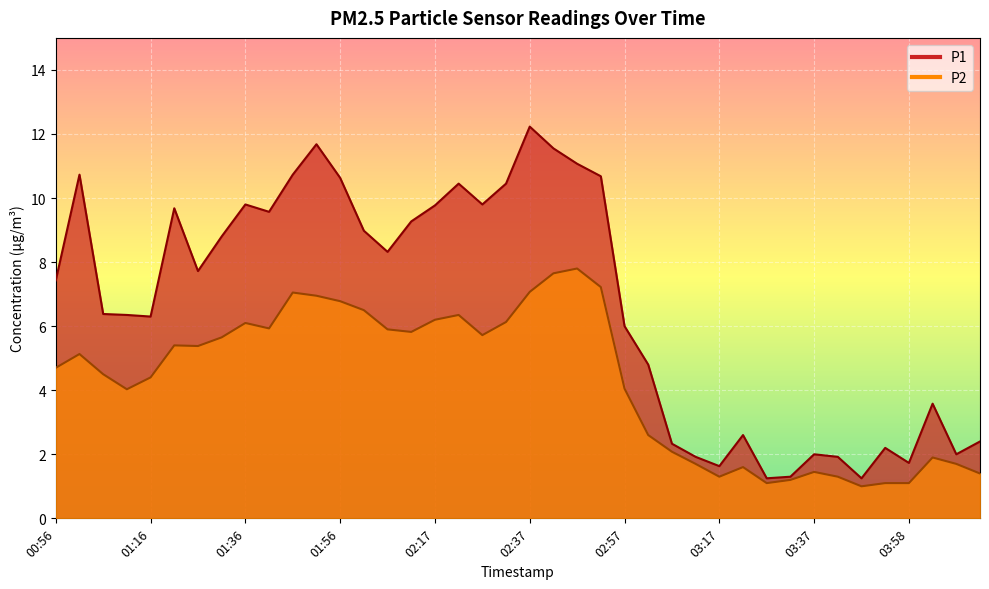

Which has a higher value, 03:53 or 02:52?

02:52